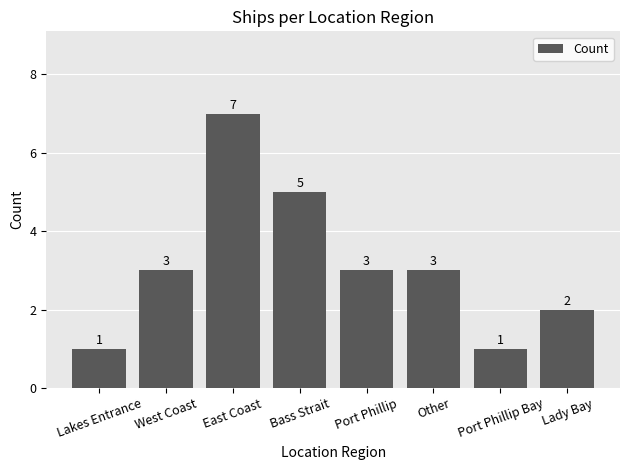

The chart shows a value of 3 at Port Phillip. True or false?

True